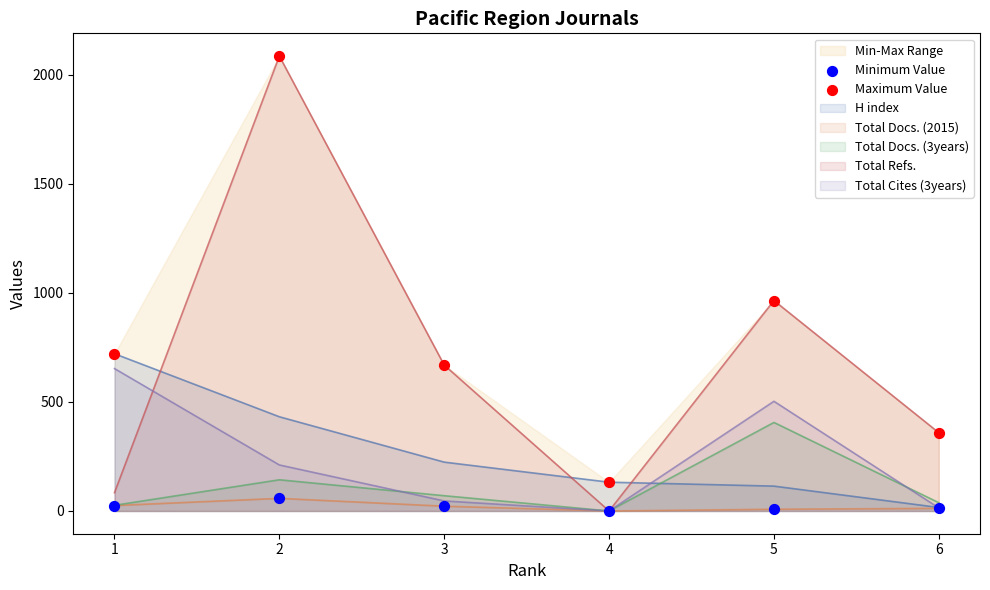

Which series contains the highest Y value?

Maximum Value